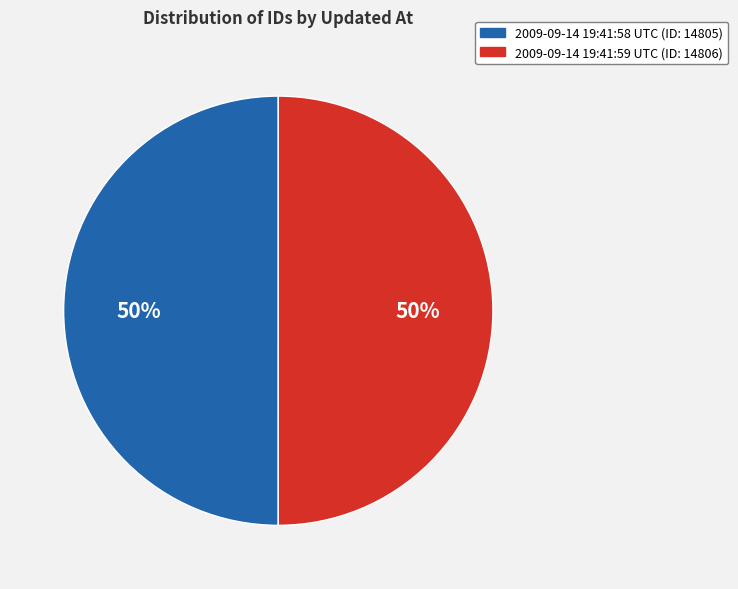

Is it true that 2009-09-14 19:41:58 UTC (ID: 14805) is 64% of the pie?

False